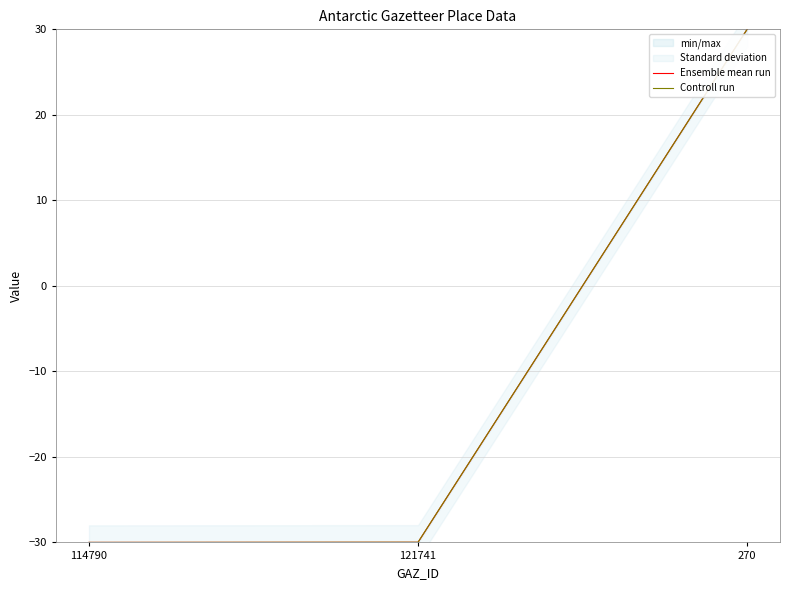

The value of Controll run at 121741 is -30.0. True or false?

True